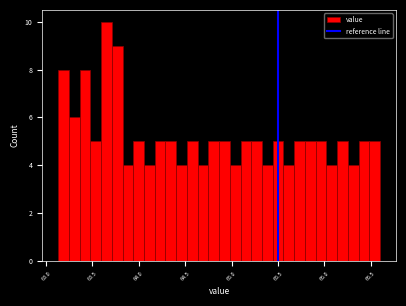

Read against the x-axis, roughly where is the centre of the tallest bar?

63.65